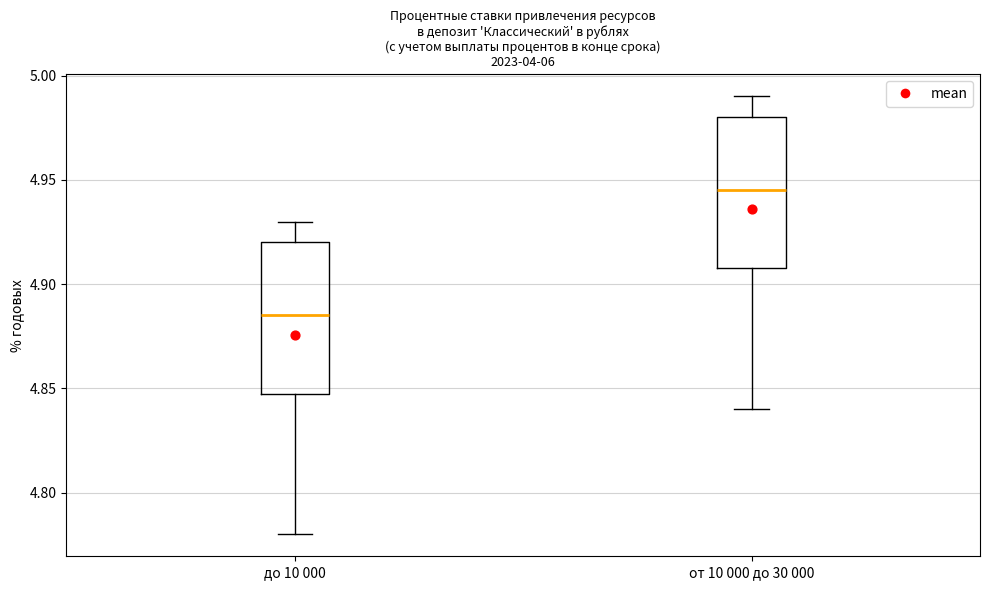

Reading left to right, transcribe this box plot: for each box, give where its median line is, the range the box spans, and where its two whiskers end, as read against the y-axis. The values are not printed on the chart, so give them approximately, as read against the axis.

до 10 000: median 4.885, box 4.850 to 4.920, whiskers 4.780 to 4.930
от 10 000 до 30 000: median 4.945, box 4.910 to 4.980, whiskers 4.840 to 4.990